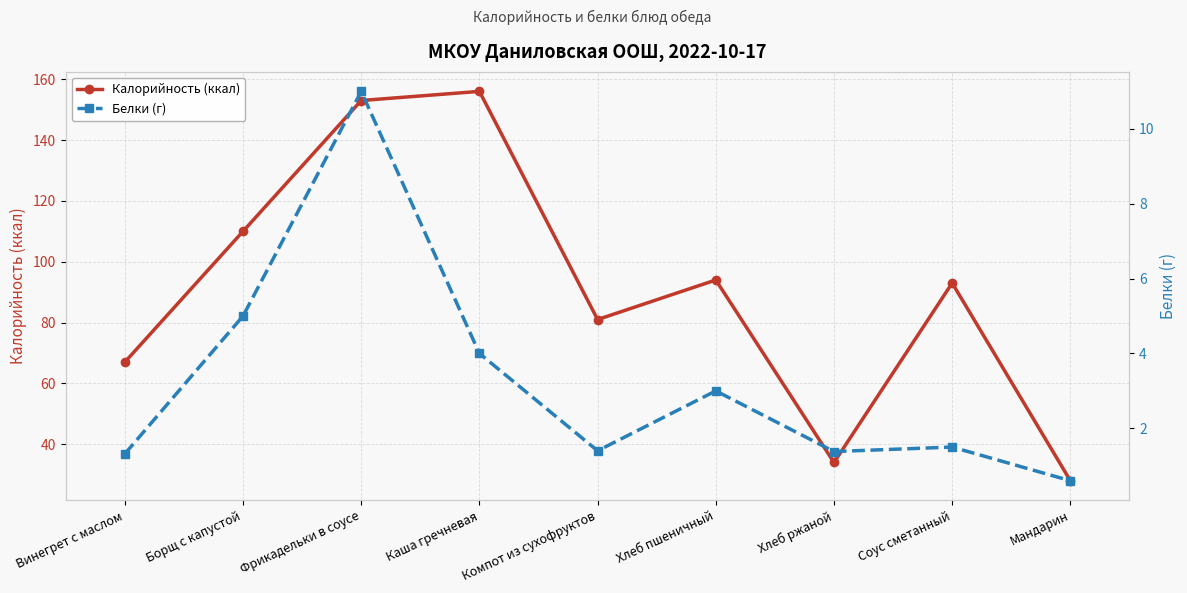

What is the total value across all series at Компот из сухофруктов?

82.4